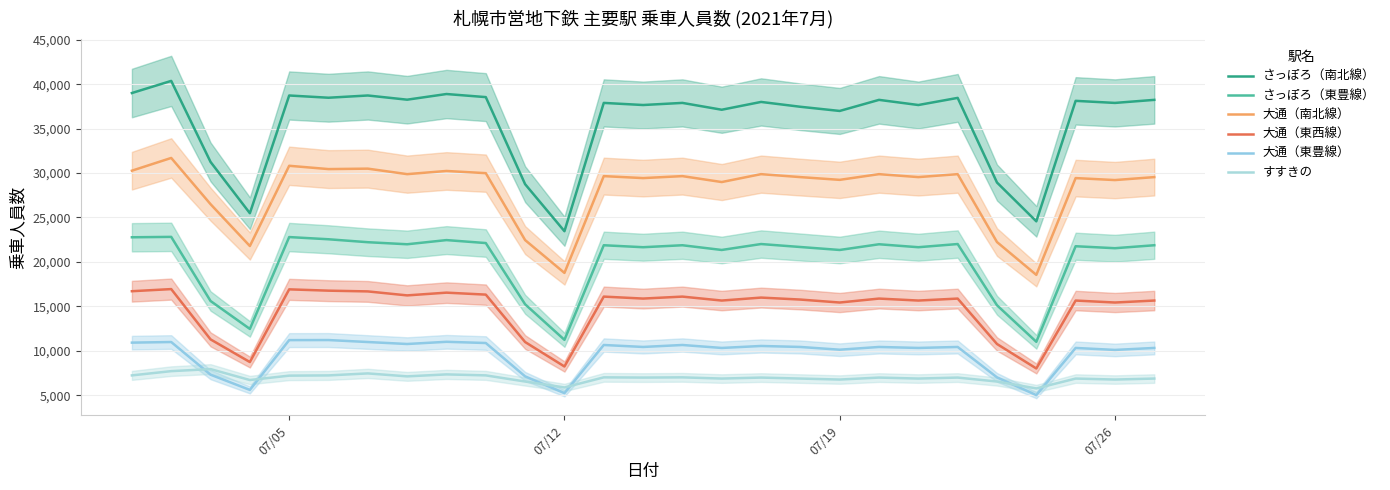

What is the value of the 大通（東豊線） point at the 18th from the left?

10432